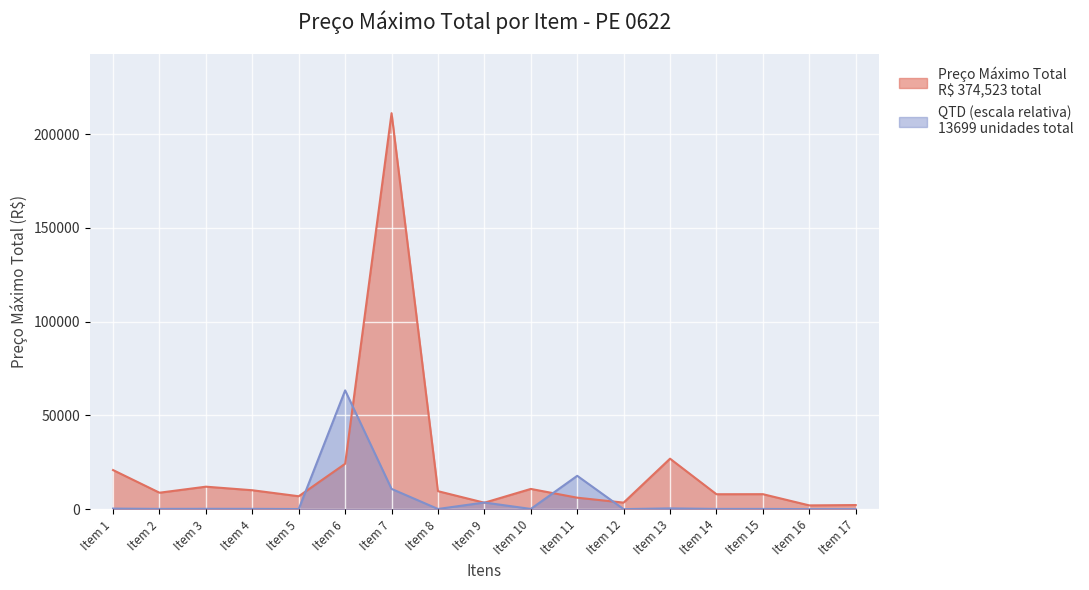

True or false: QTD and Preço Máximo Total cross at least once.

True